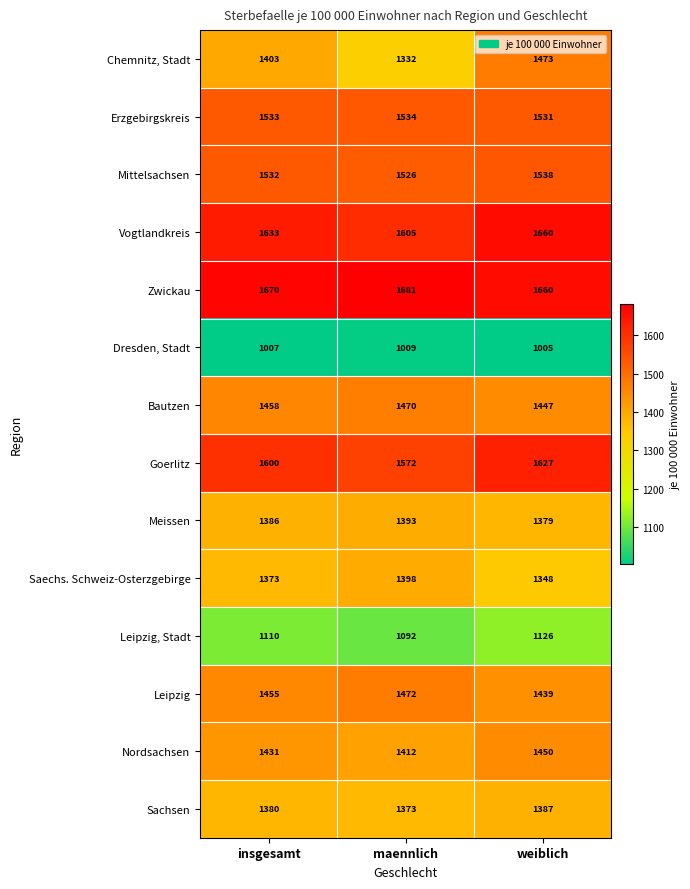

What value does the Dresden, Stadt series have at maennlich?

1009